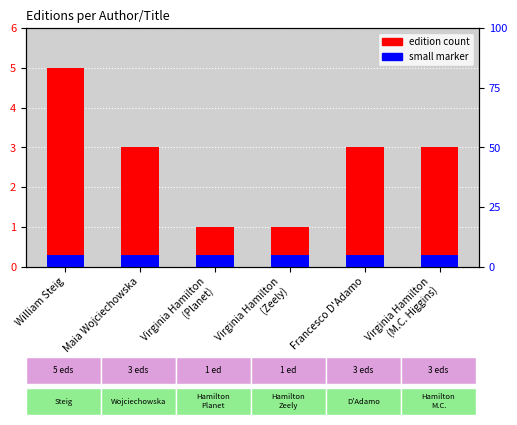

How many bars are there in total?

12